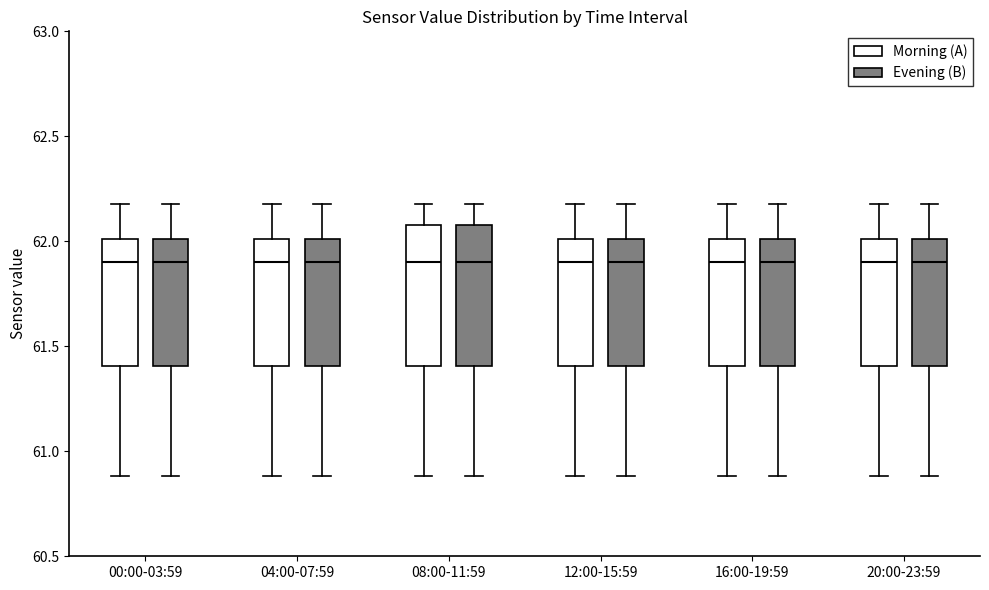

Reading left to right, transcribe this box plot: for each box, give where its median line is, the range the box spans, and where its two whiskers end, as read against the y-axis. The values are not printed on the chart, so give them approximately, as read against the axis.

00:00-03:59 (Morning (A)): median 61.9, box 61.4 to 62.0, whiskers 60.9 to 62.2
00:00-03:59 (Evening (B)): median 61.9, box 61.4 to 62.0, whiskers 60.9 to 62.2
04:00-07:59 (Morning (A)): median 61.9, box 61.4 to 62.0, whiskers 60.9 to 62.2
04:00-07:59 (Evening (B)): median 61.9, box 61.4 to 62.0, whiskers 60.9 to 62.2
08:00-11:59 (Morning (A)): median 61.9, box 61.4 to 62.1, whiskers 60.9 to 62.2
08:00-11:59 (Evening (B)): median 61.9, box 61.4 to 62.1, whiskers 60.9 to 62.2
12:00-15:59 (Morning (A)): median 61.9, box 61.4 to 62.0, whiskers 60.9 to 62.2
12:00-15:59 (Evening (B)): median 61.9, box 61.4 to 62.0, whiskers 60.9 to 62.2
16:00-19:59 (Morning (A)): median 61.9, box 61.4 to 62.0, whiskers 60.9 to 62.2
16:00-19:59 (Evening (B)): median 61.9, box 61.4 to 62.0, whiskers 60.9 to 62.2
20:00-23:59 (Morning (A)): median 61.9, box 61.4 to 62.0, whiskers 60.9 to 62.2
20:00-23:59 (Evening (B)): median 61.9, box 61.4 to 62.0, whiskers 60.9 to 62.2